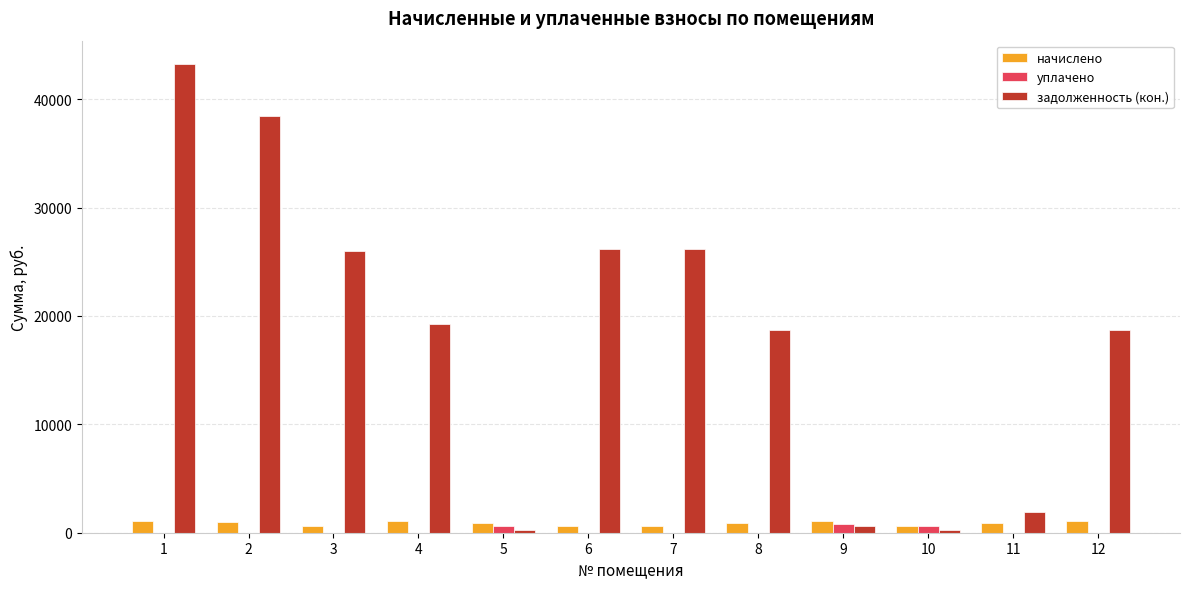

What is the sum of all задолженность (кон.) values?

219607.9